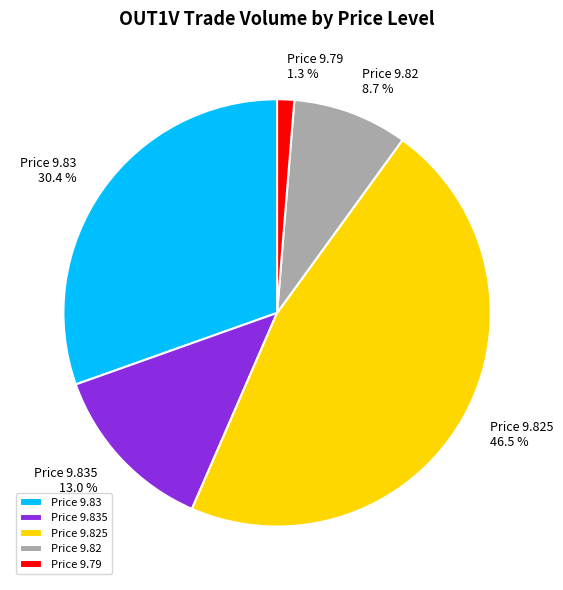

Which slice is the largest?

Price 9.825